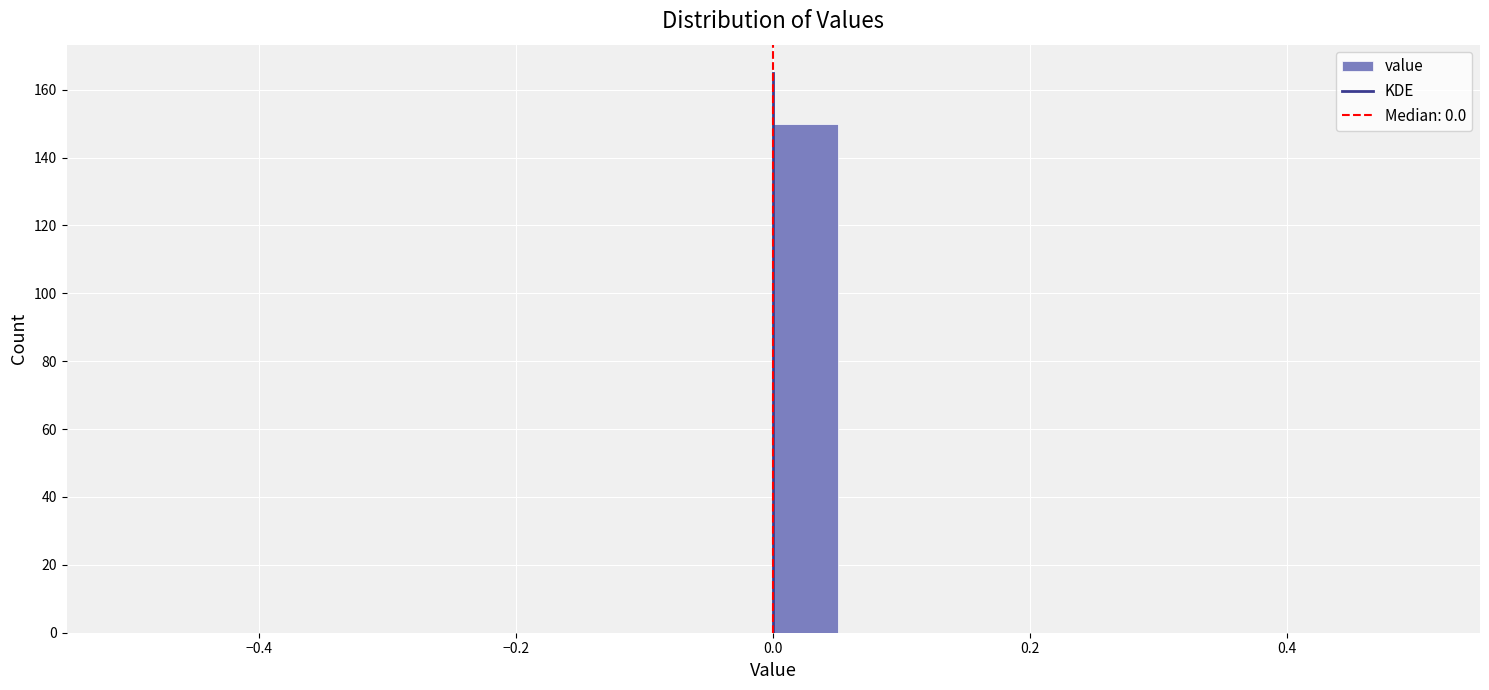

Read against the x-axis, roughly where is the centre of the tallest bar?

0.02